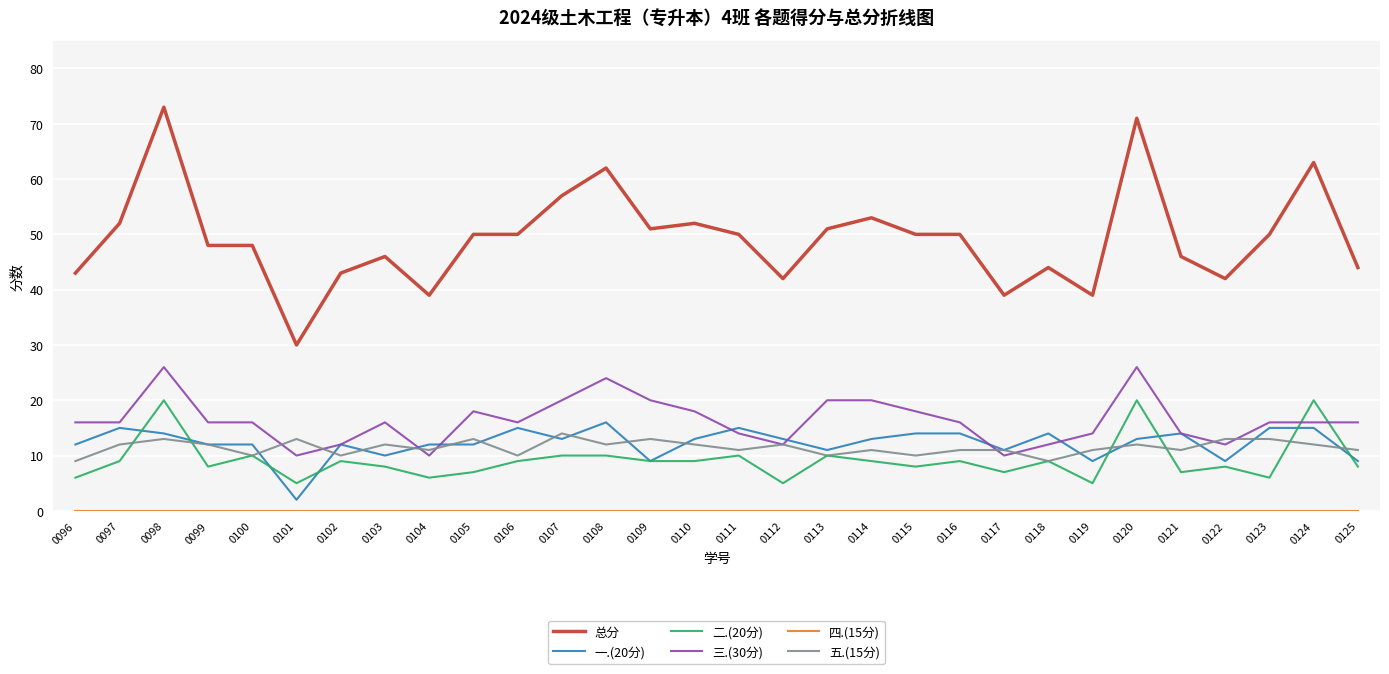

What is the maximum value shown in the chart?

73